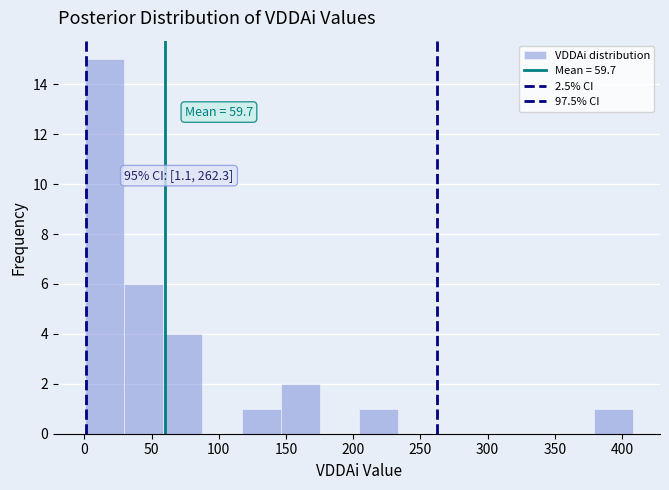

Which range on the x-axis has the tallest bar?

0 to 30